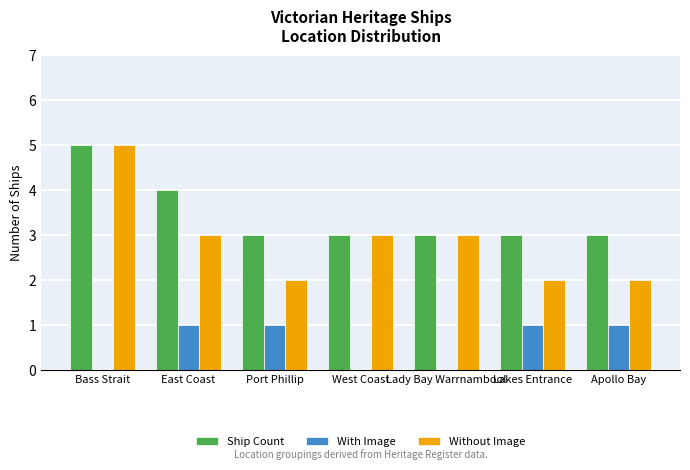

At which category does the chart reach its peak across all series?

Bass Strait